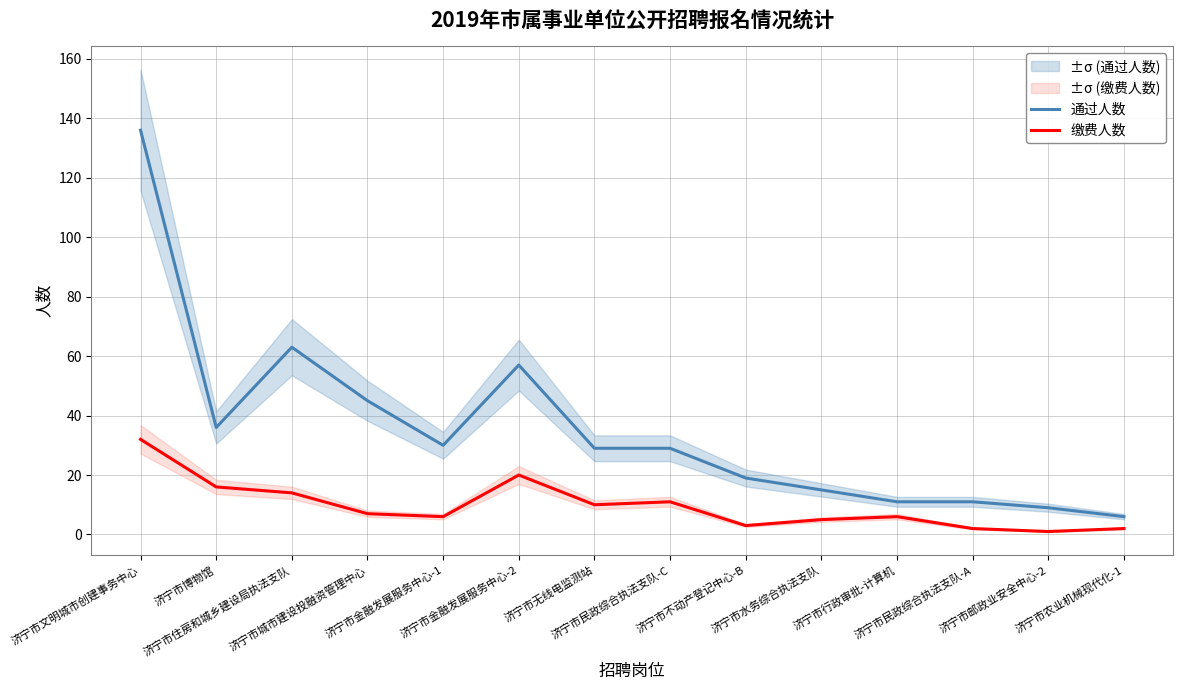

Between 济宁市文明城市创建事务中心 and 济宁市博物馆, which series saw the biggest shift?

通过人数